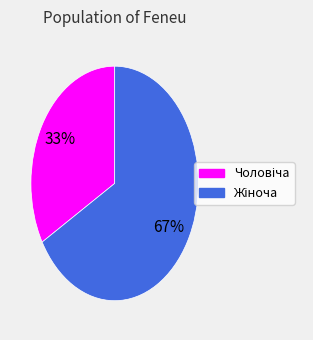

To the nearest percent, what is the average slice percentage?

50%